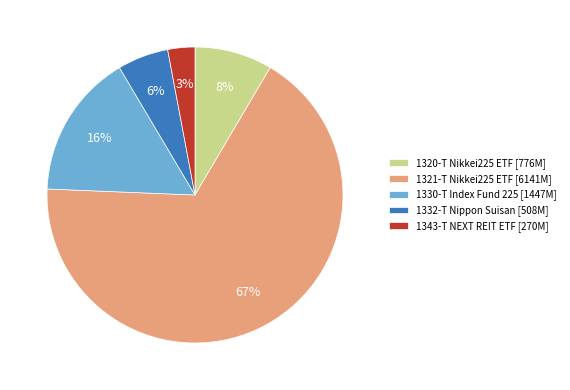

To the nearest percent, what is the difference between the largest and smallest slice percentages?

64%